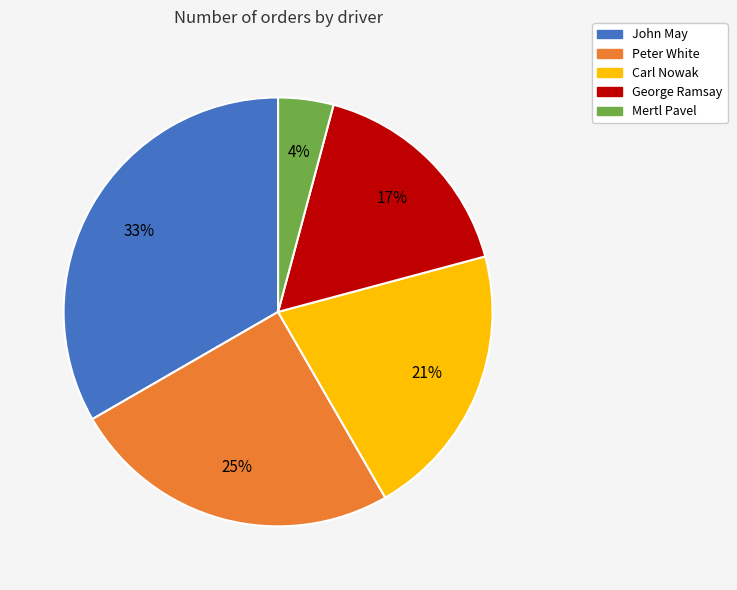

To the nearest percent, what is the average slice percentage?

20%